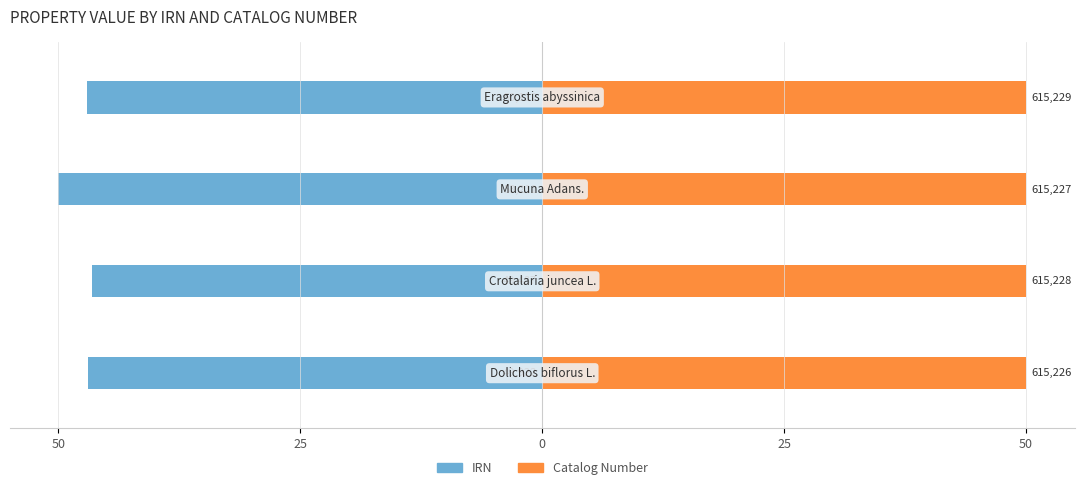

Does the chart contain any negative values?

Yes